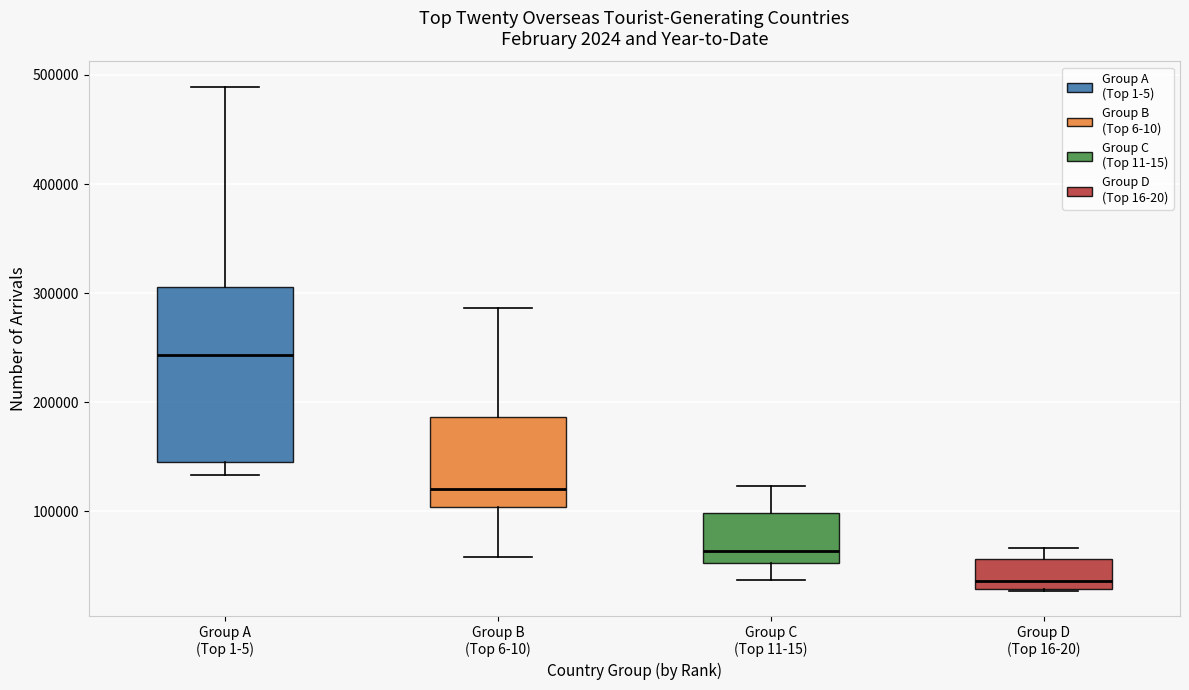

Reading left to right, read every box against the y-axis: the position of its median line, the range the box covers, and the ends of its whiskers. The values are not printed on the chart, so give them approximately, as read against the axis.

Group A (Top 1-5): median 240000, box 140000 to 310000, whiskers 130000 to 490000
Group B (Top 6-10): median 120000, box 100000 to 190000, whiskers 60000 to 290000
Group C (Top 11-15): median 60000, box 50000 to 100000, whiskers 40000 to 120000
Group D (Top 16-20): median 40000, box 30000 to 60000, whiskers 30000 to 70000